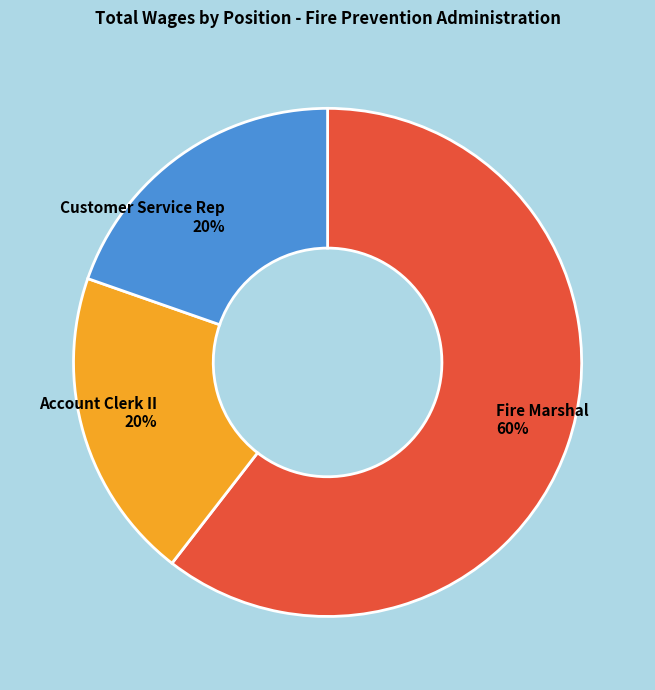

To the nearest percent, what is the combined percentage of Fire Marshal and Customer Service Rep?

80%